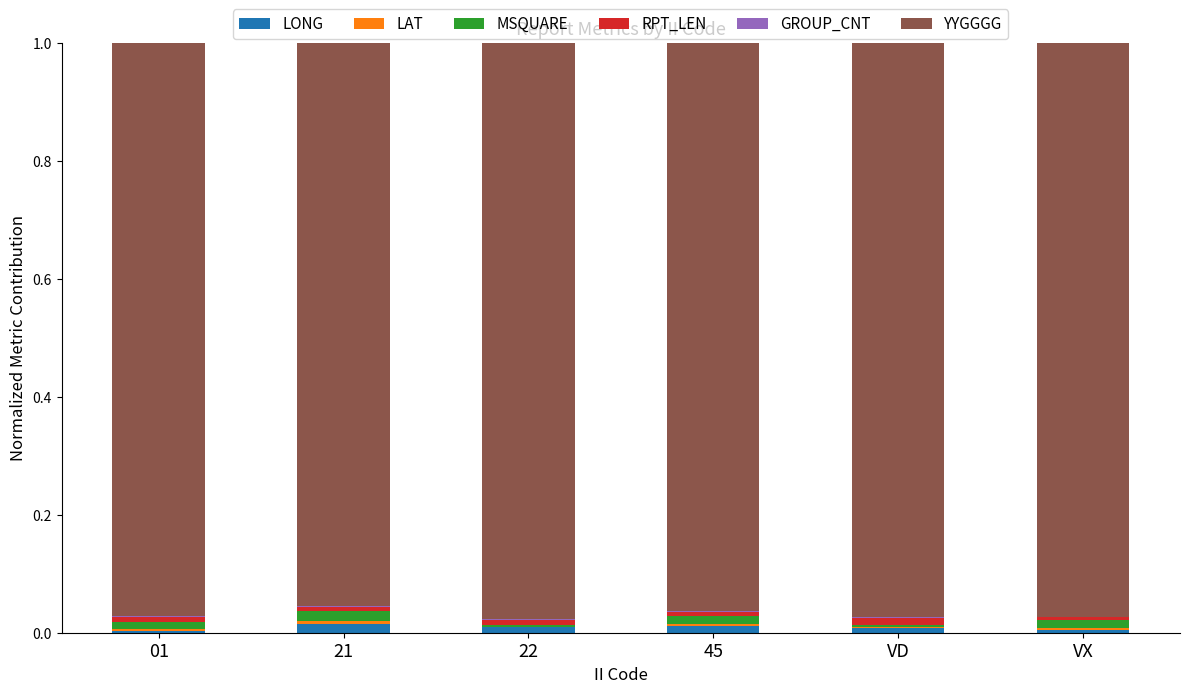

Are the bars grouped side by side (vs. stacked)?

No